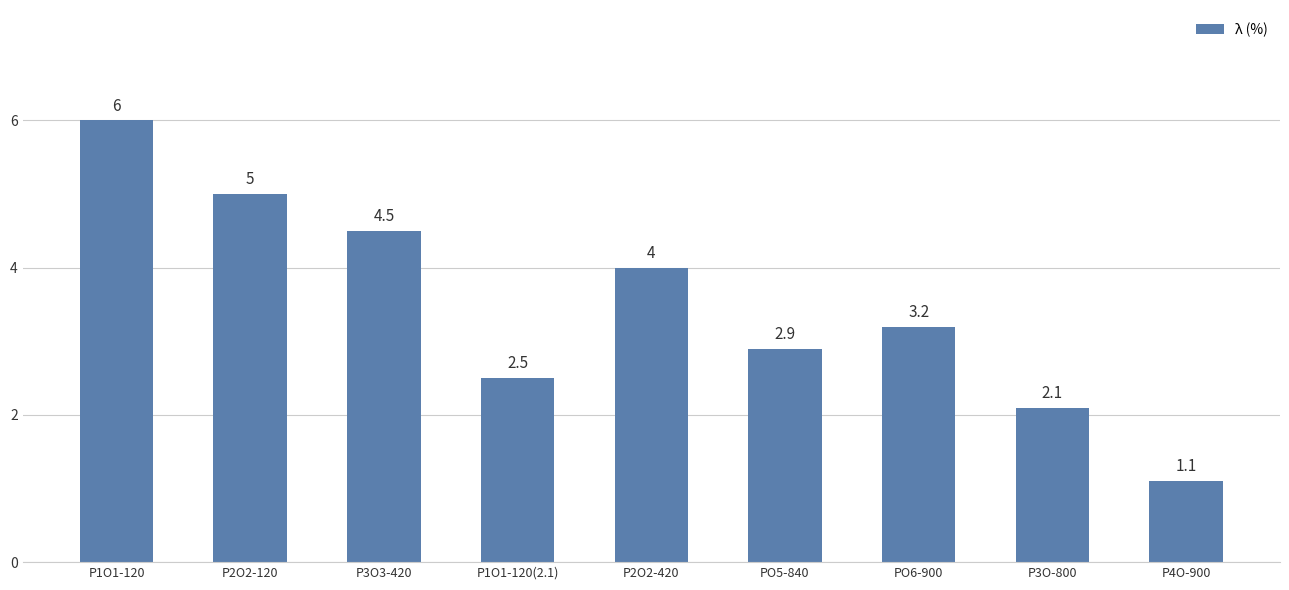

Between P4O-900 and PO6-900, which is larger?

PO6-900